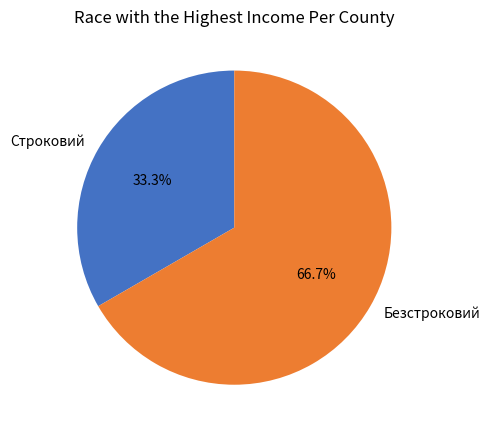

Is Безстроковий the majority of the pie?

Yes